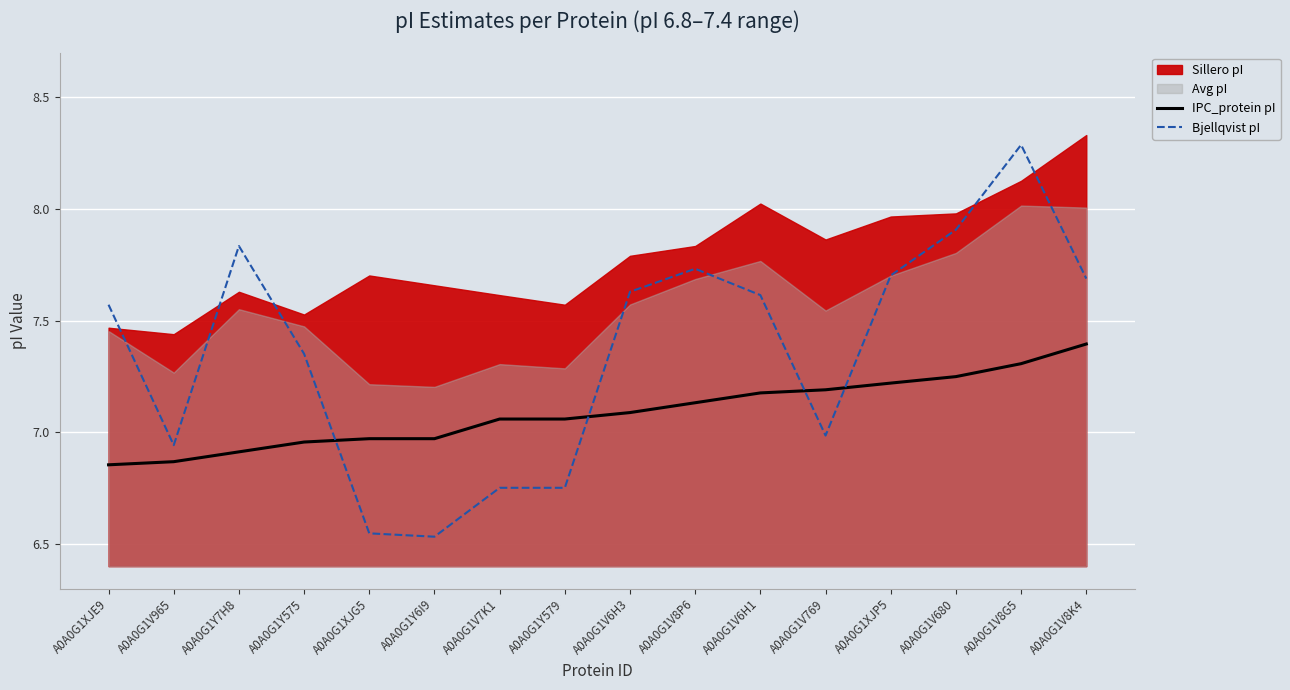

The Bjellqvist pI series shows 6.9 at A0A0G1V965. True or false?

True